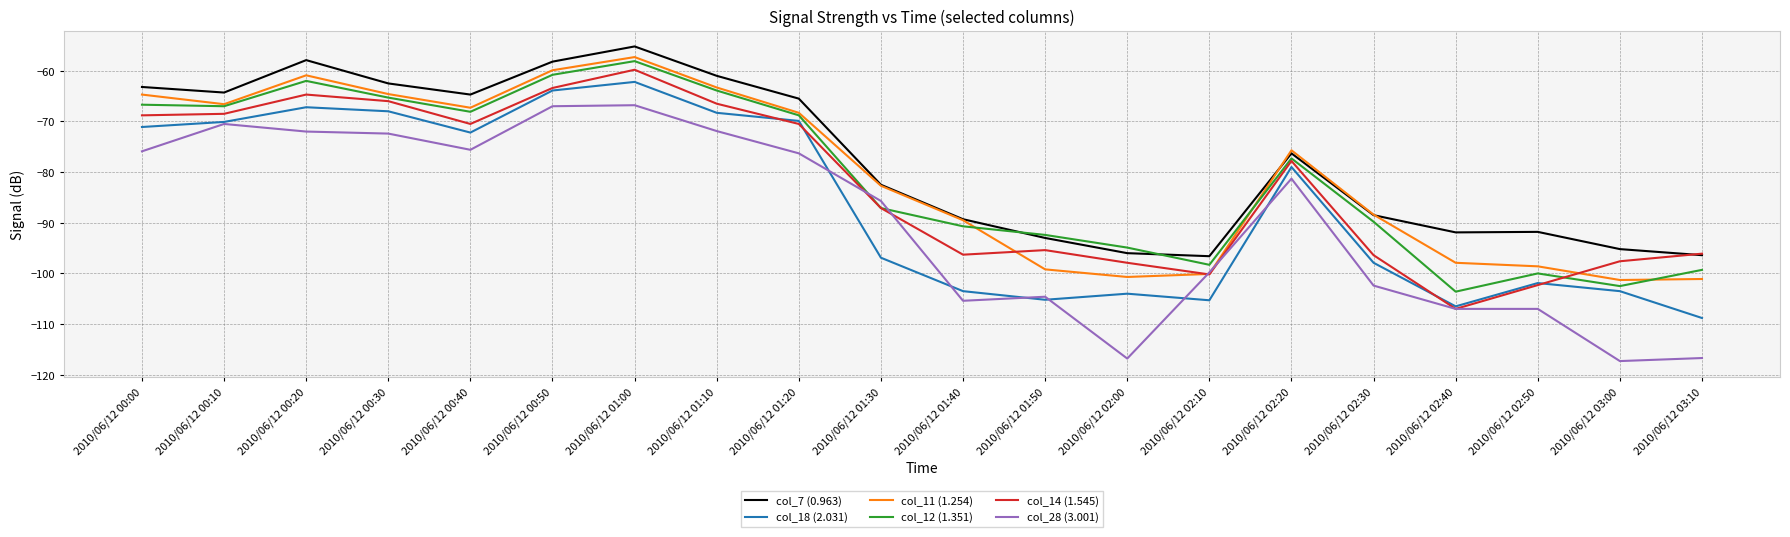

What is the sum of the col_14 (1.545) values at 2010/06/12 03:00 and 2010/06/12 01:20?

-168.1